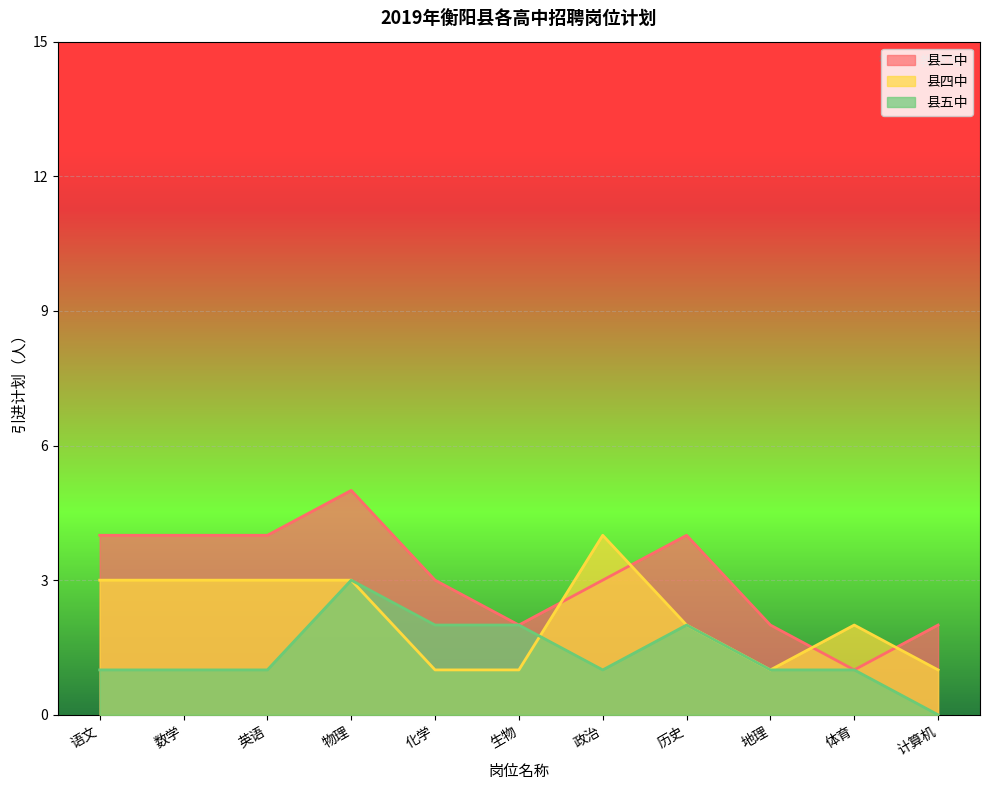

What is the difference between the second highest and second lowest values in the 县五中 series?

1